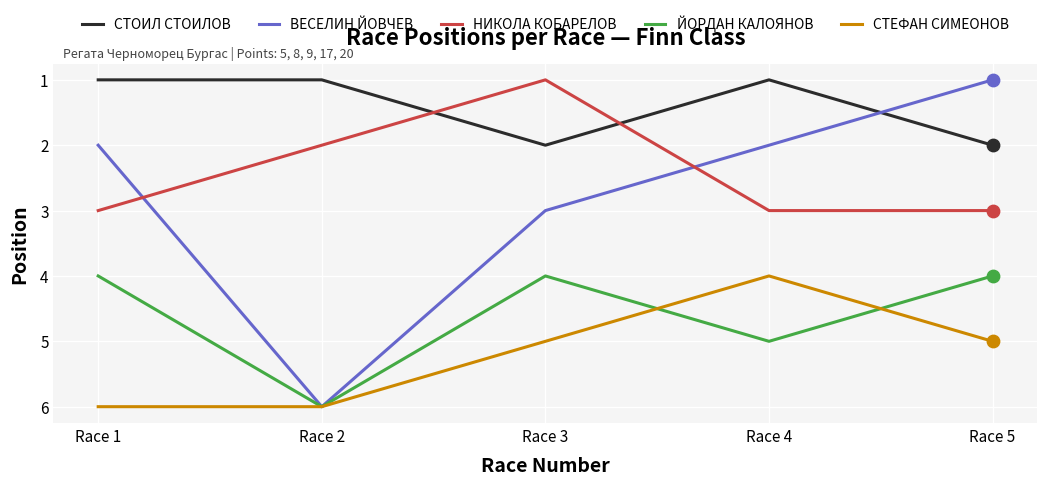

Which series has the widest spread of values?

ВЕСЕЛИН ЙОВЧЕВ